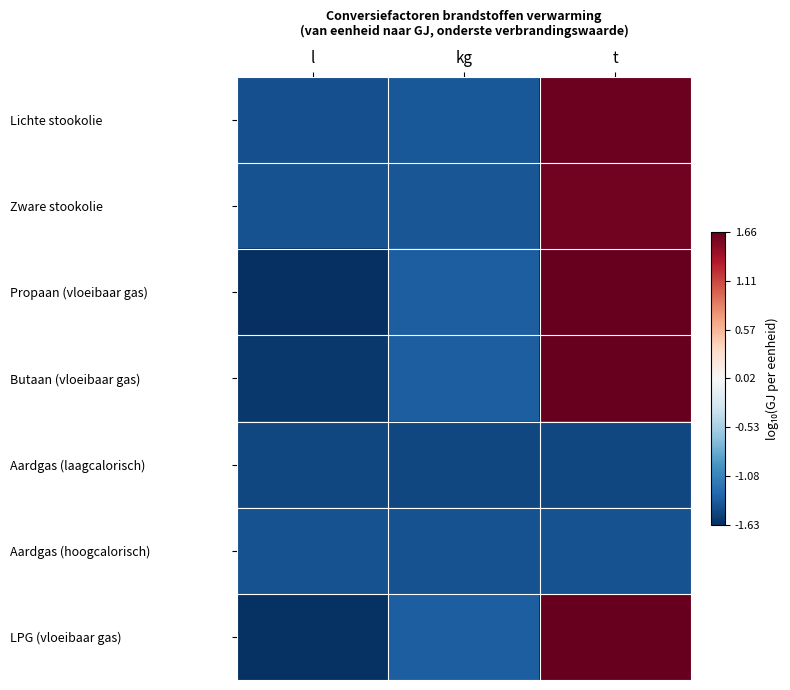

What is the greatest value displayed?

1.7